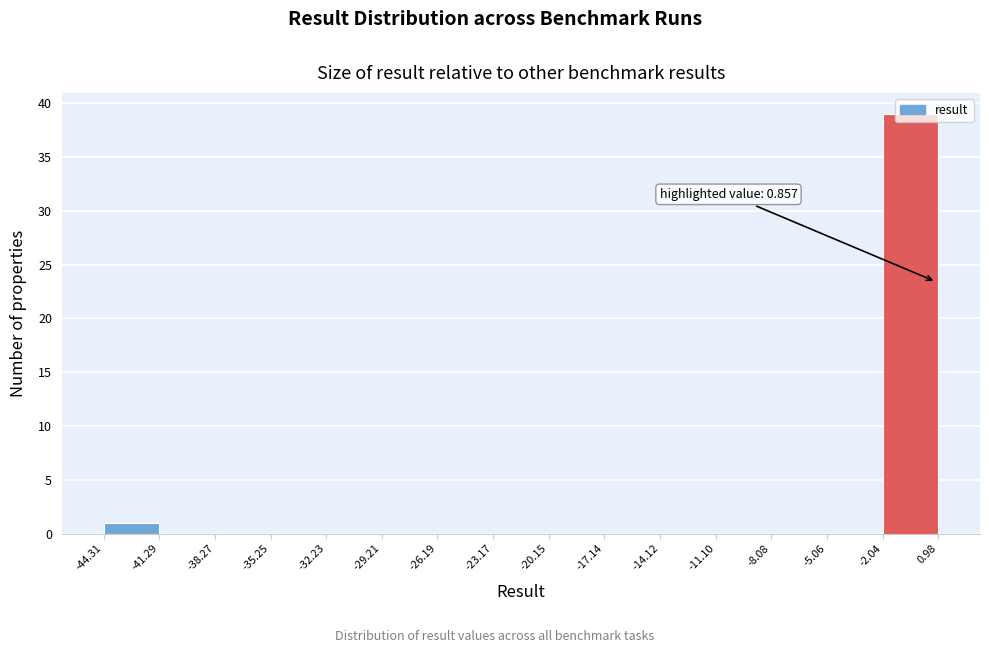

Which range on the x-axis has the tallest bar?

-2.04 to 0.98